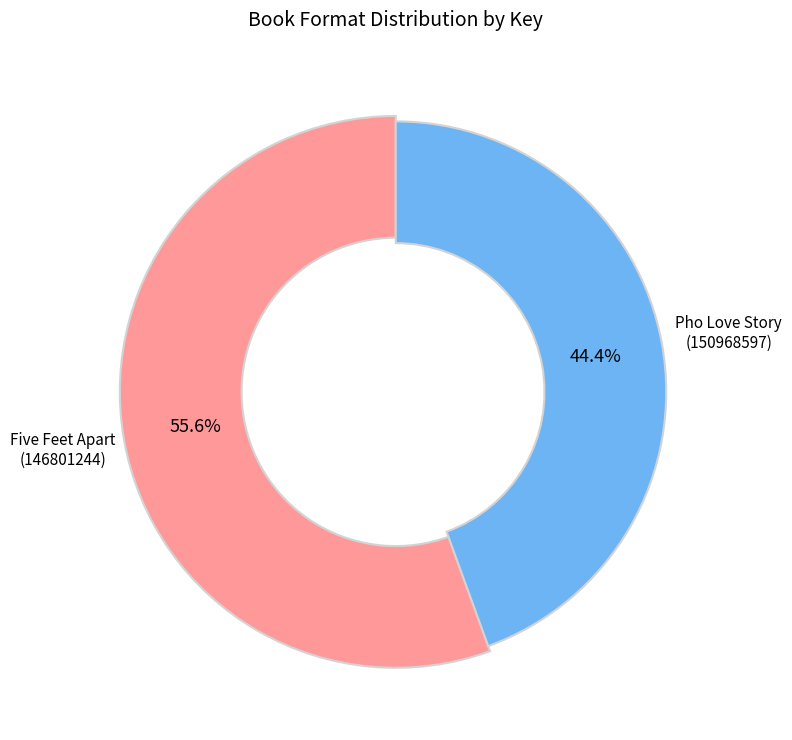

Does Audio Download (Five Feet Apart) account for over 50% of the chart?

No